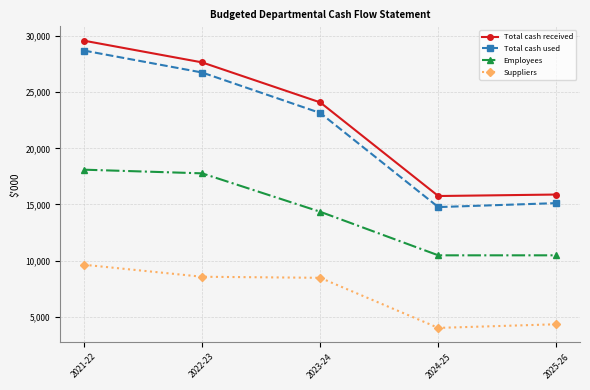

What is the sum of the Total cash used values at 2025-26 and 2021-22?

43838